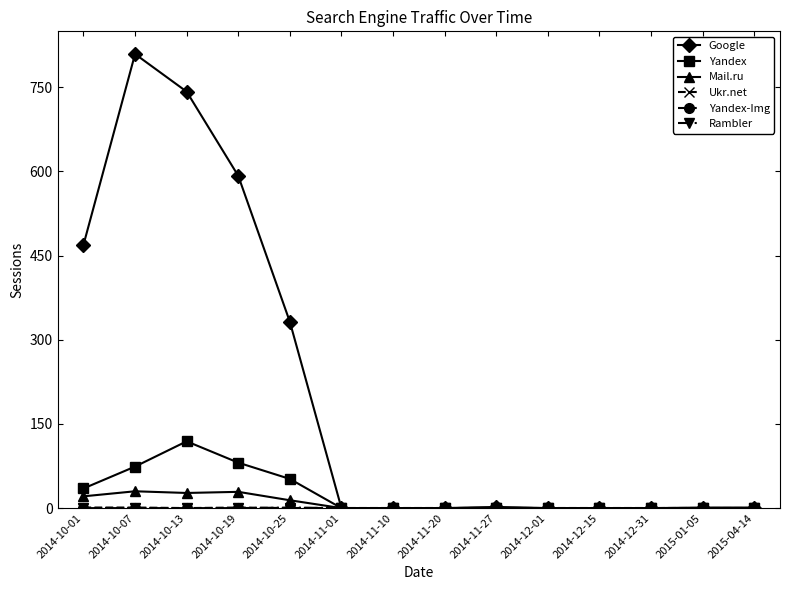

At which category does Google reach its first local peak?

2014-10-07